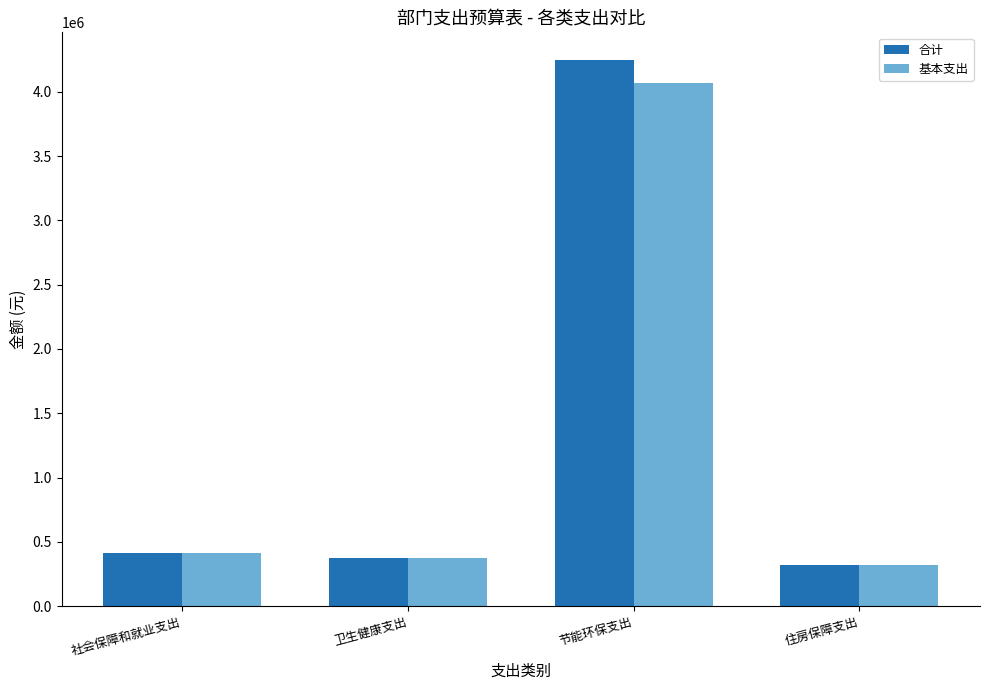

How many values in the 基本支出 series are below 412623?

2